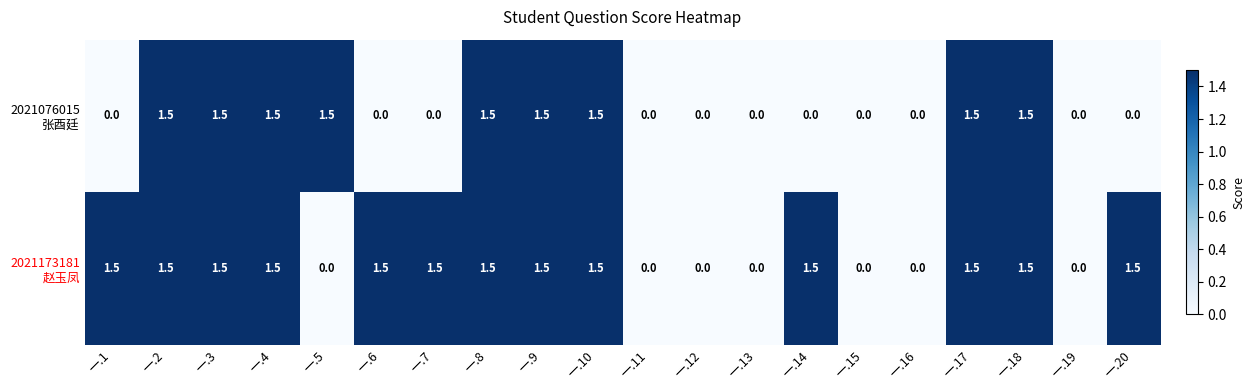

What is the total value across all series at 一.14?

1.5